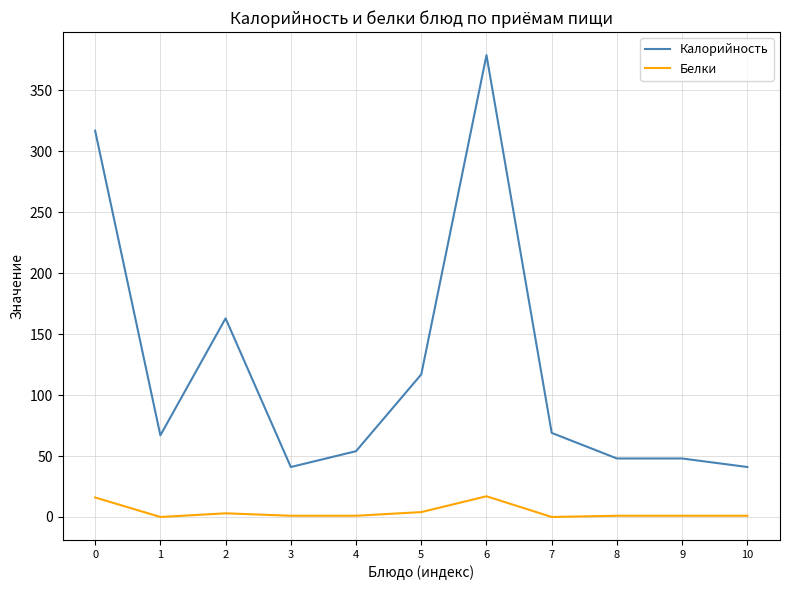

Between 3 and 9, which series saw the biggest shift?

Калорийность